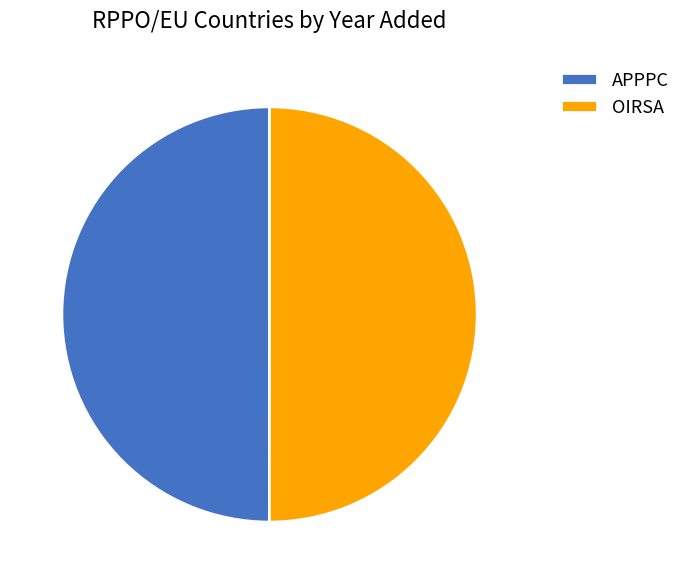

The APPPC slice represents 41% of the pie. True or false?

False